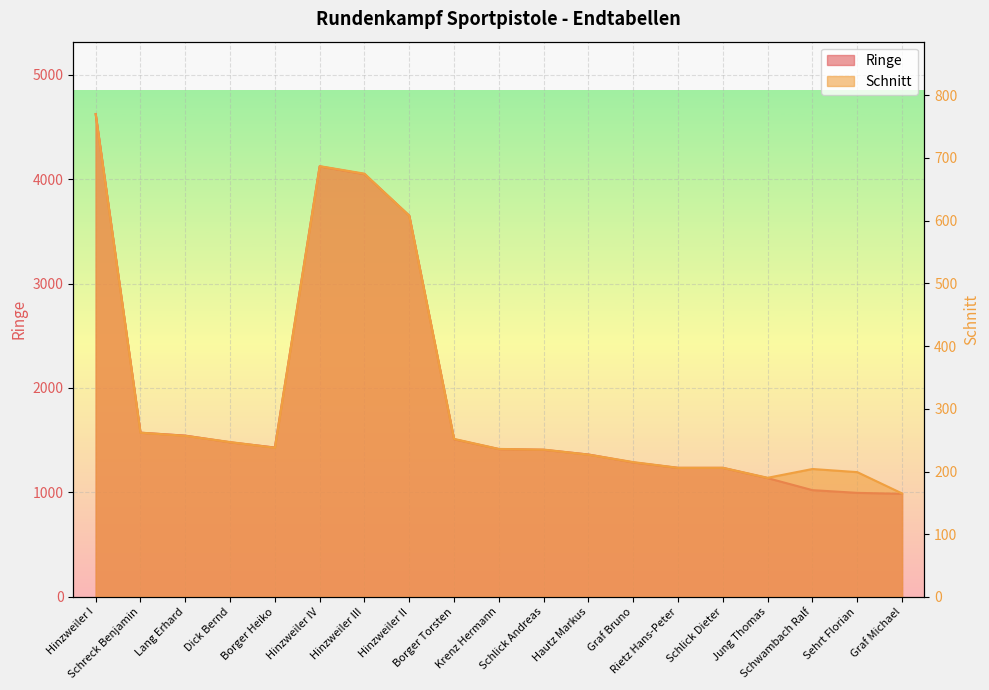

At how many categories does at least one series exceed 336?

19